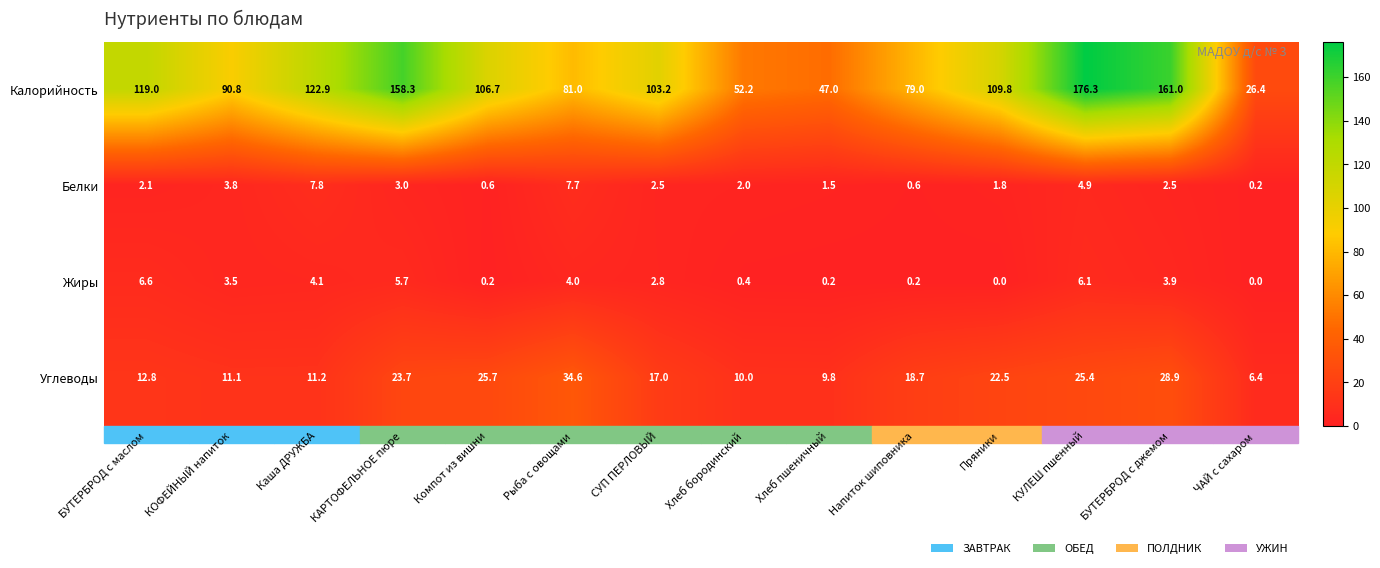

Which category has the highest value across all series?

КУЛЕШ пшенный